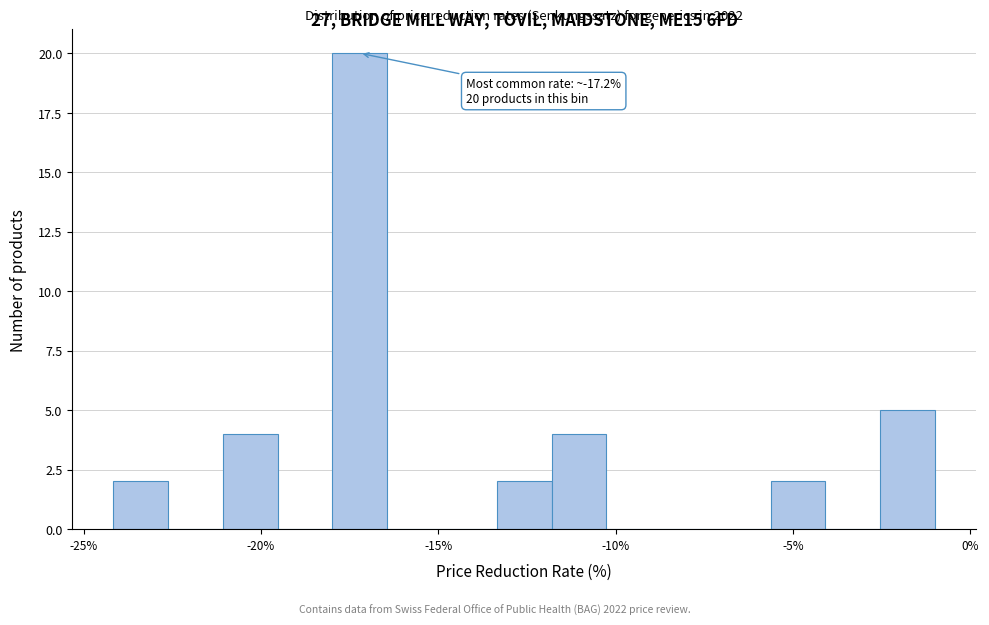

Around what value on the x-axis is the tallest bar? Give the approximate position of its centre, as read against the axis.

-17.0